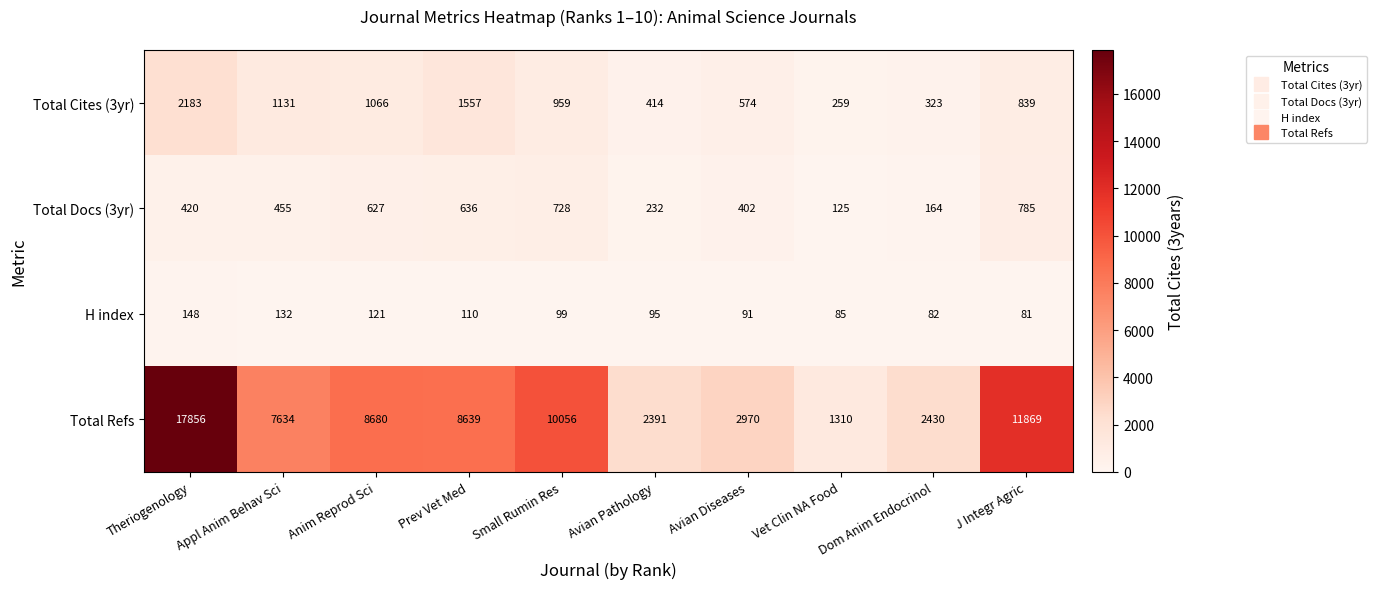

List the series in order of their peak value, lowest first.

H index, Total Docs (3yr), Total Cites (3yr), Total Refs